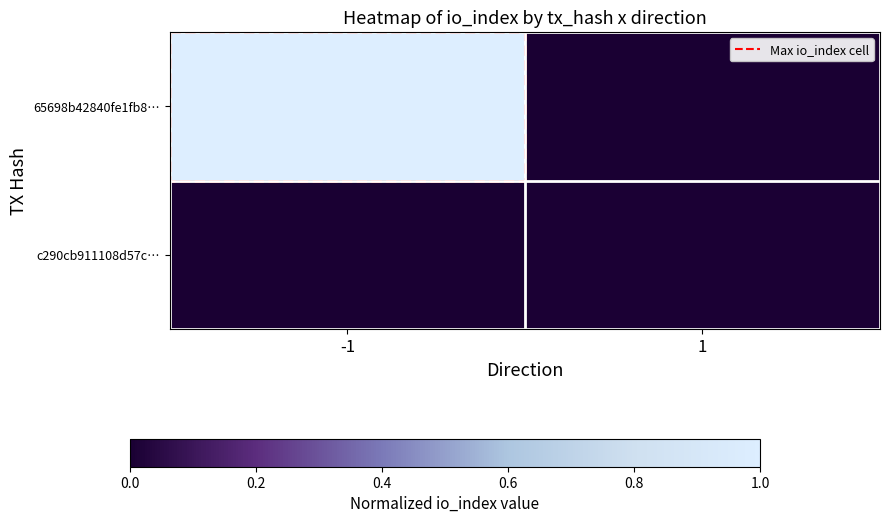

Rank the series by their average value, from lowest to highest.

c290cb911108d57c…, 65698b42840fe1fb8…